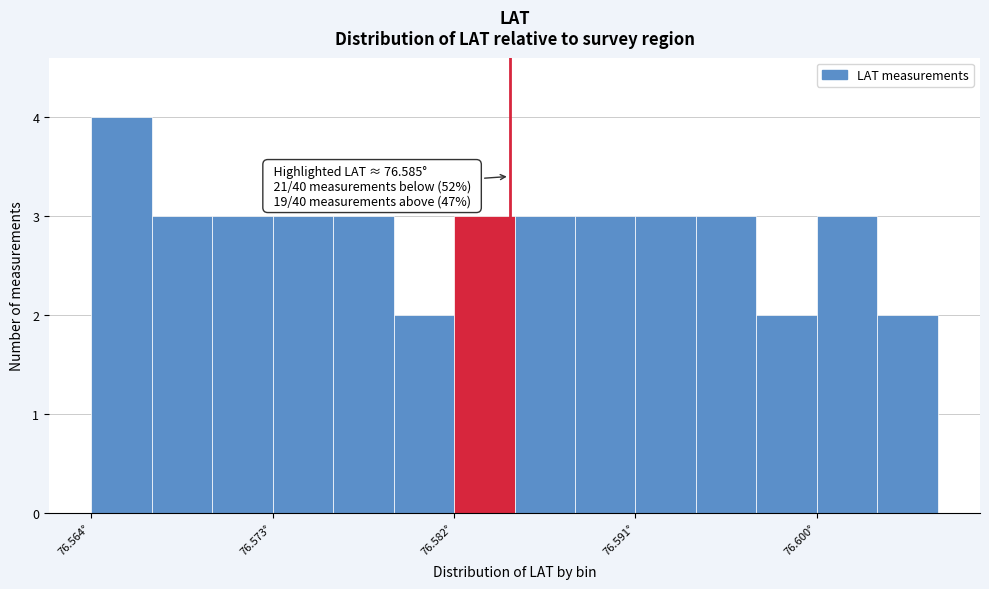

Read against the x-axis, roughly where is the centre of the tallest bar?

76.566